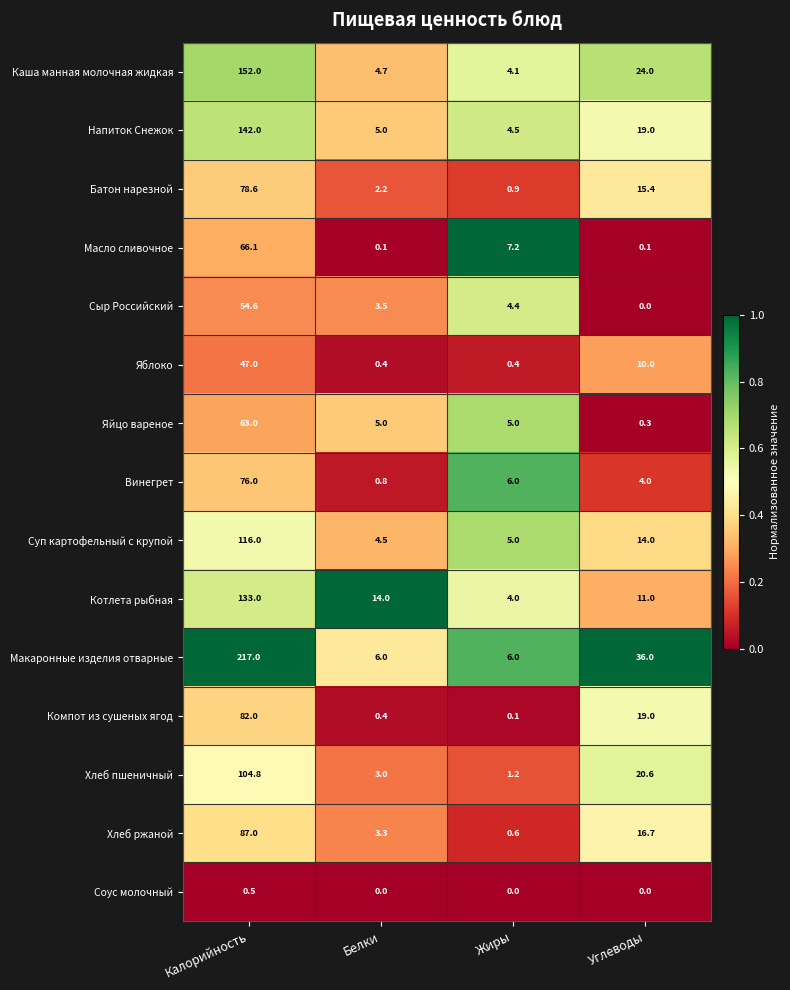

What is the difference between the Хлеб ржаной values at Жиры and Углеводы?

16.1